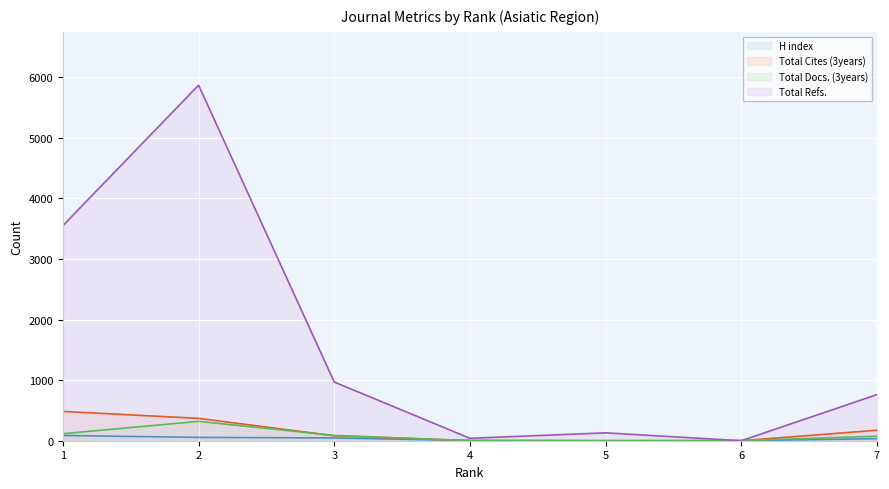

What is the difference between the Total Cites (3years) values at 3 and 2?

287